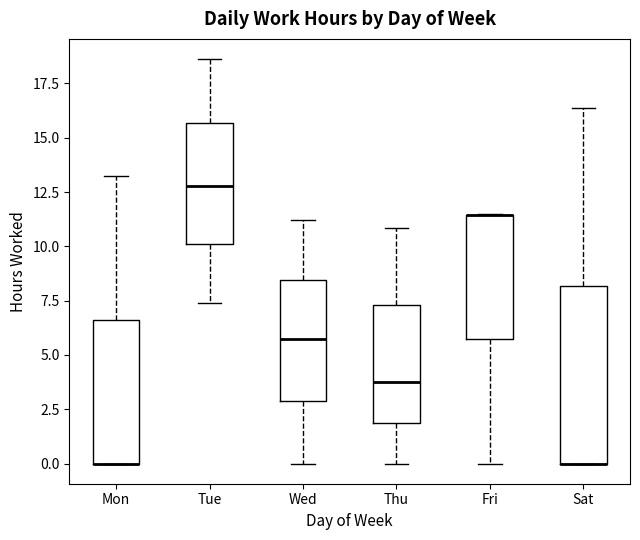

Reading left to right, read every box against the y-axis: the position of its median line, the range the box covers, and the ends of its whiskers. The values are not printed on the chart, so give them approximately, as read against the axis.

Mon: median 0.0 (drawn on the box's lower edge), box 0.0 to 6.5, whiskers 0.0 to 13.0
Tue: median 13.0, box 10.0 to 15.5, whiskers 7.5 to 18.5
Wed: median 6.0, box 3.0 to 8.5, whiskers 0.0 to 11.0
Thu: median 3.5, box 2.0 to 7.5, whiskers 0.0 to 11.0
Fri: median 11.5 (drawn on the box's upper edge), box 5.5 to 11.5, whiskers 0.0 to 11.5
Sat: median 0.0 (drawn on the box's lower edge), box 0.0 to 8.0, whiskers 0.0 to 16.5